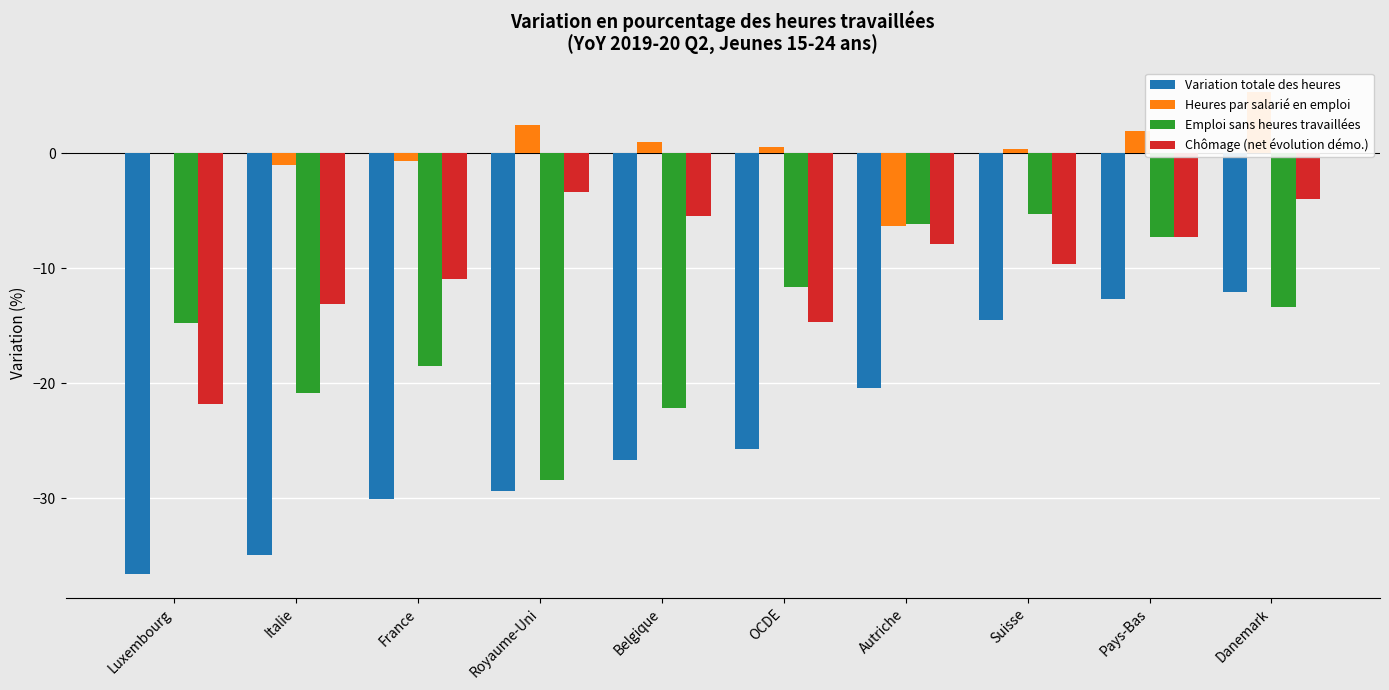

What is the lowest value of the Variation totale des heures series?

-36.6